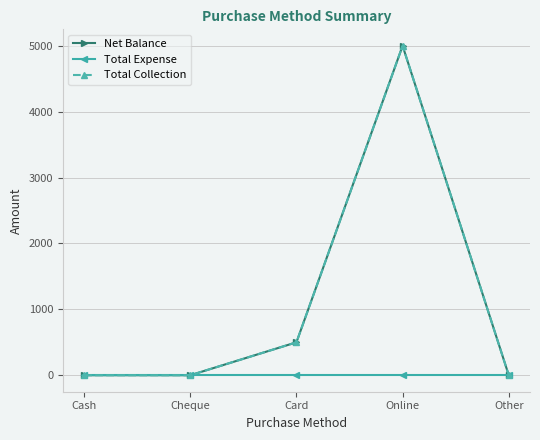

Rank the categories by Total Expense value from lowest to highest.

Cash, Cheque, Card, Online, Other